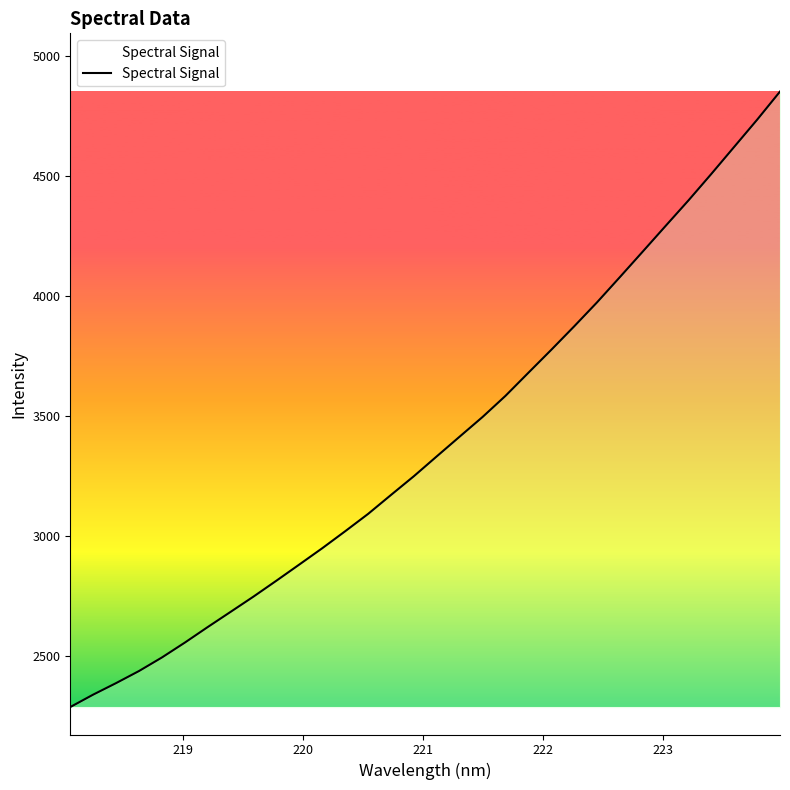

True or false: there are more than 0 points higher than both neighbors.

False